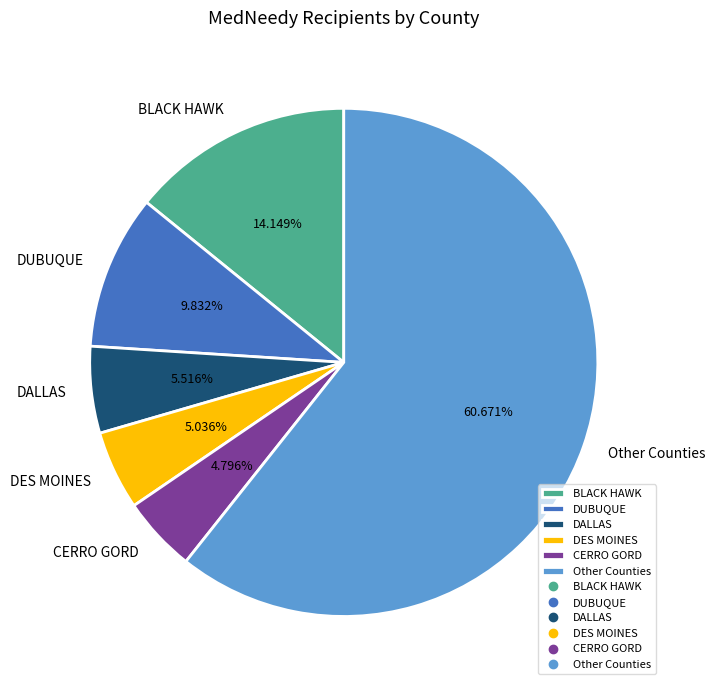

Is there any slice that represents more than half of the pie?

Yes